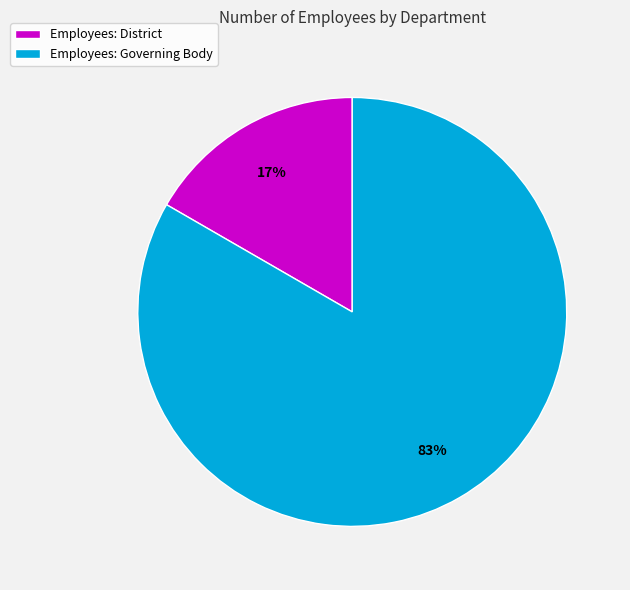

True or false: Employees: District accounts for 23% of the total.

False